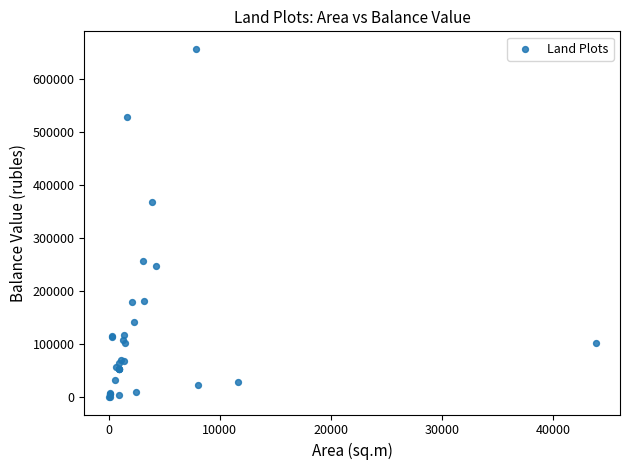

What Y value in the scatter plot is closest to 329040?

368840.2